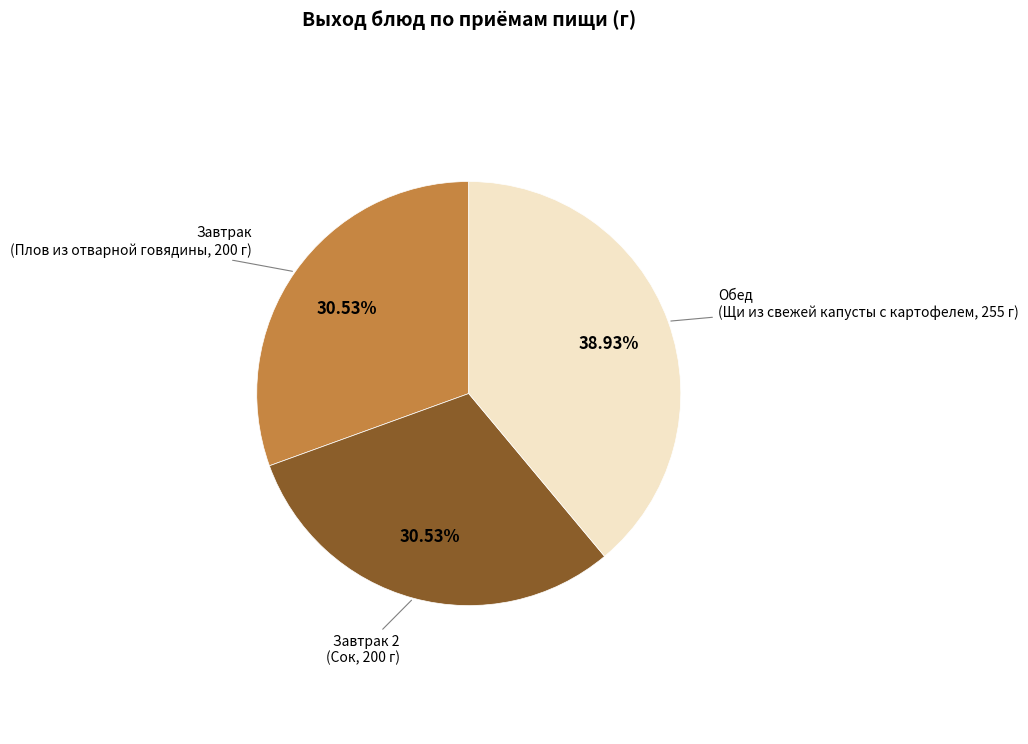

What is the ratio of the value at Завтрак to the value at Обед?

0.8